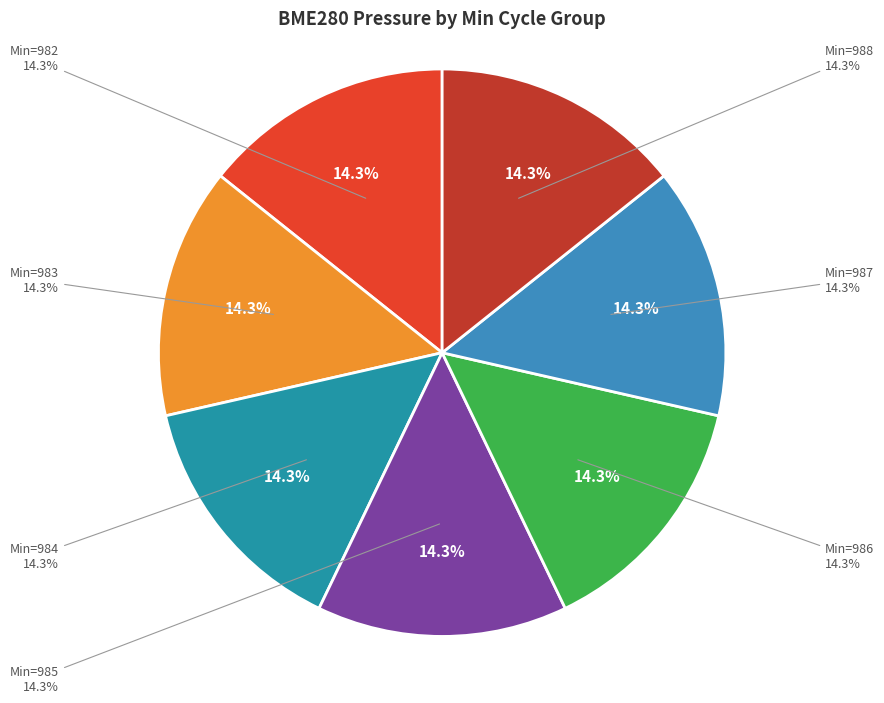

To the nearest percent, what percentage of the pie is 983?

14%